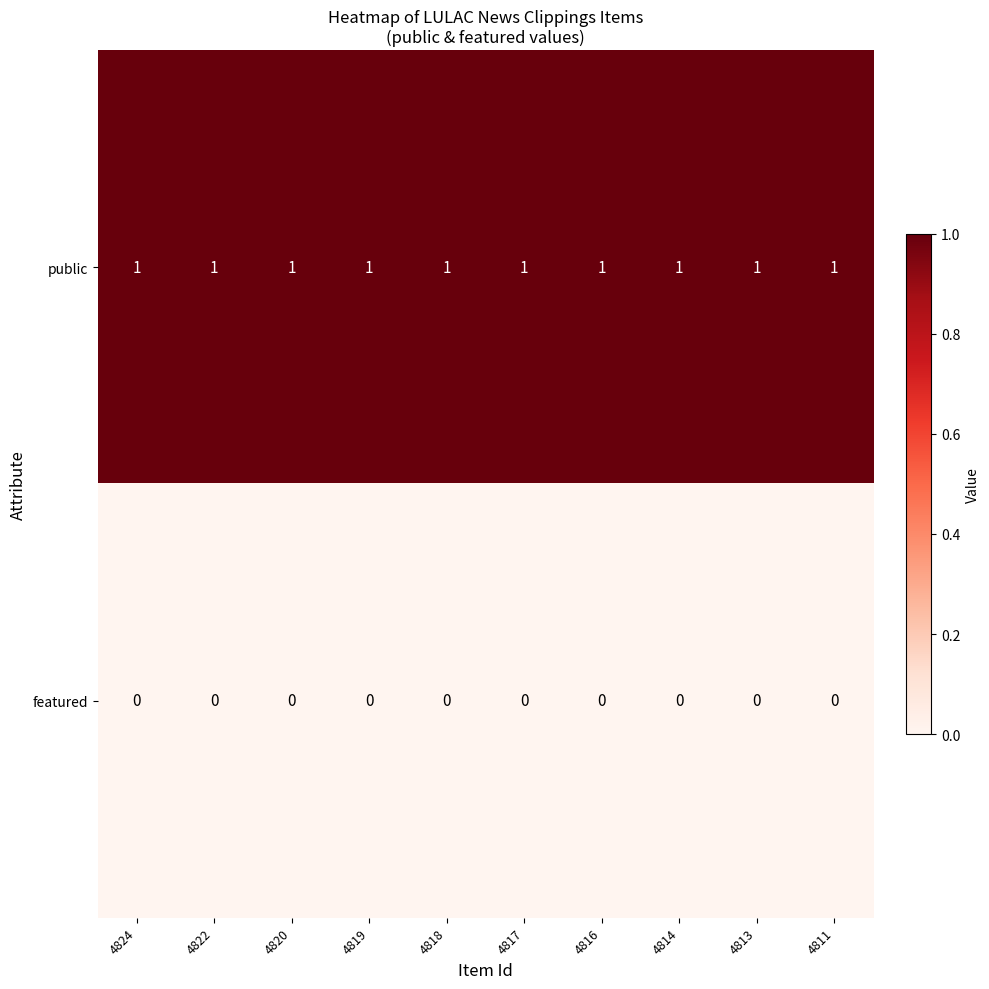

The value of public at 4819 is 1. True or false?

True